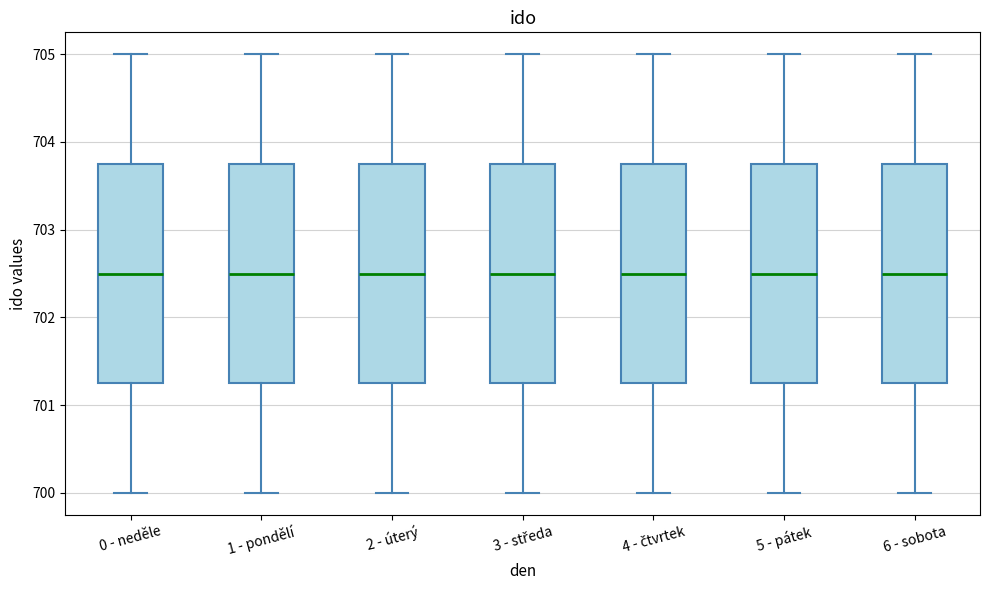

Where is the lower edge of the box for 6 - sobota on the y-axis? The values are not printed on the chart, so give them approximately, as read against the axis.

701.3